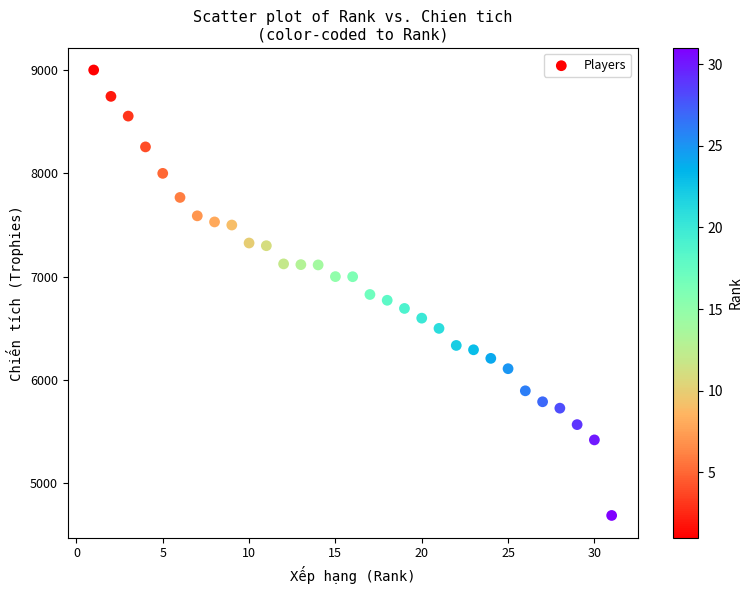

What is the range of Y values (max minus min)?

4310